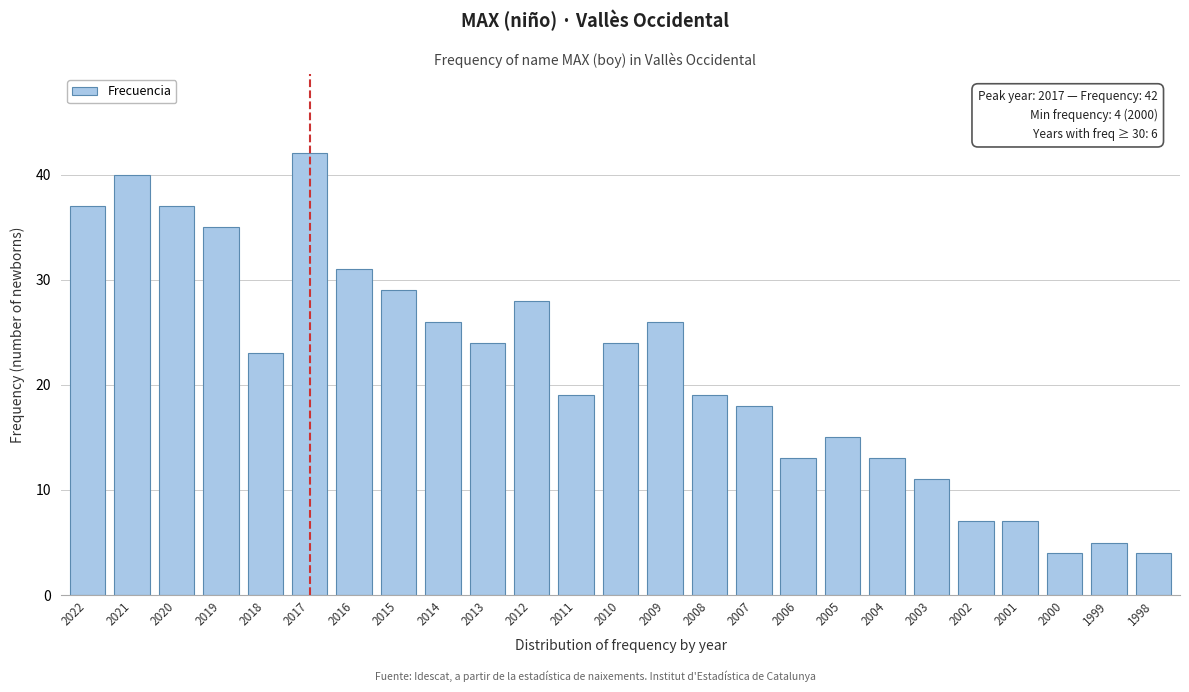

Reading left to right, extract all data points from this chart.

37	40	37	35	23	42	31	29	26	24	28	19	24	26	19	18	13	15	13	11	7	7	4	5	4